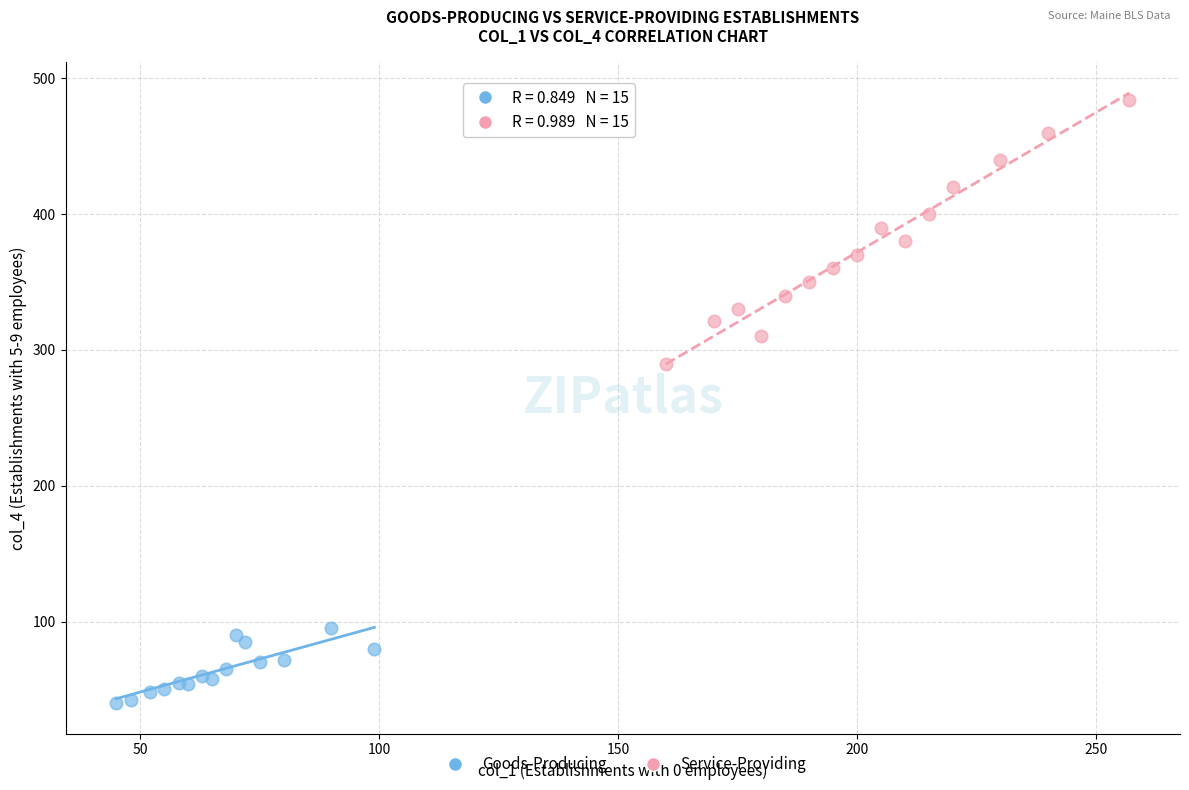

Which series reaches the minimum Y coordinate?

Goods-Producing